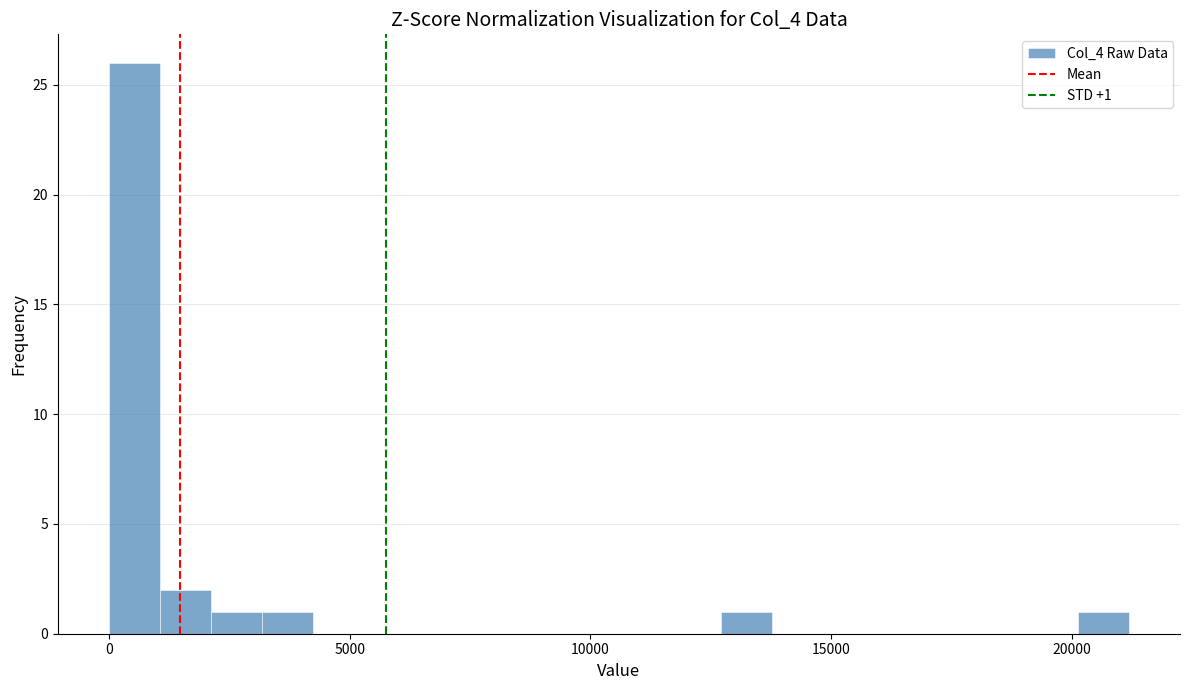

Around what value on the x-axis is the tallest bar? Give the approximate position of its centre, as read against the axis.

500